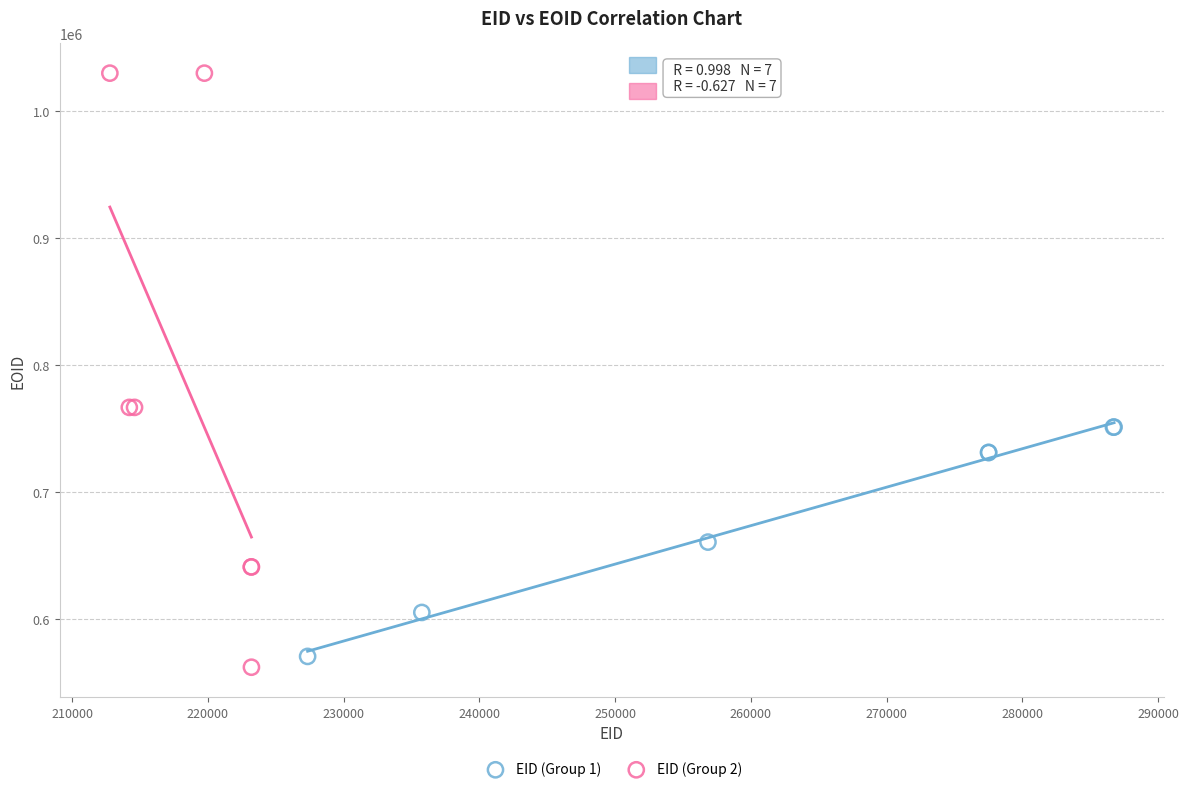

Which series has the largest Y range (max minus min)?

EID (Group 2)